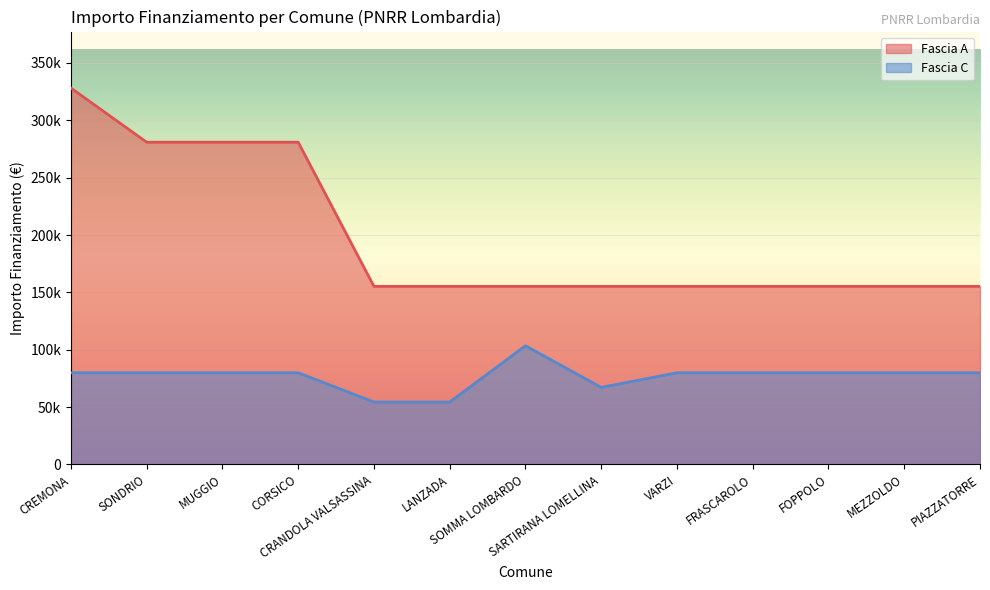

What is the label of the 2nd point from the left?

SONDRIO